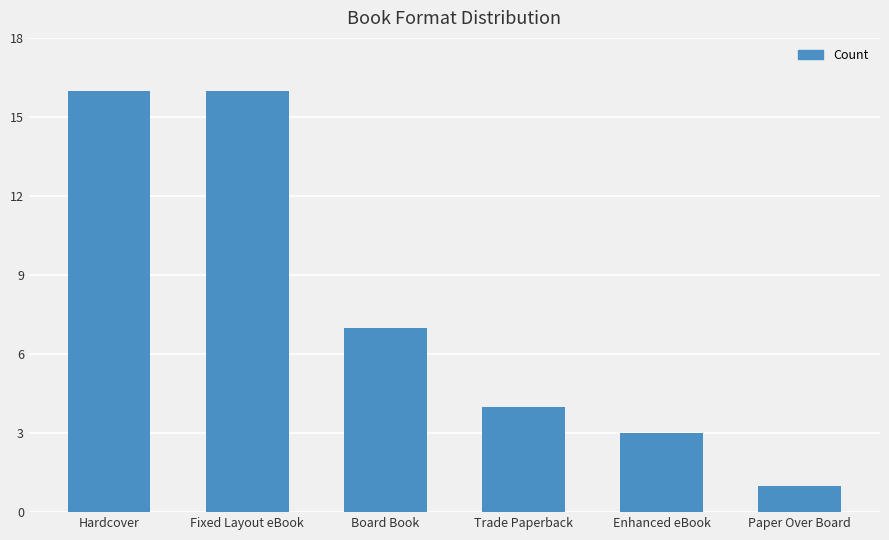

What is the change in value from Fixed Layout eBook to Paper Over Board?

-15